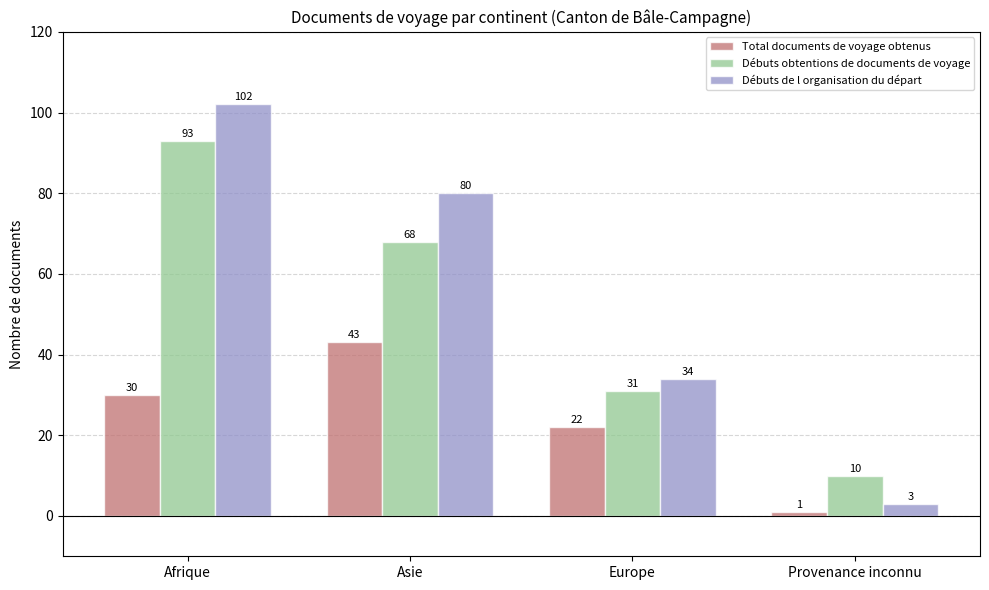

Reading left to right, list all the values displayed in this chart.

Total documents de voyage obtenus: 30	43	22	1
Débuts obtentions de documents de voyage: 93	68	31	10
Débuts de l organisation du départ: 102	80	34	3